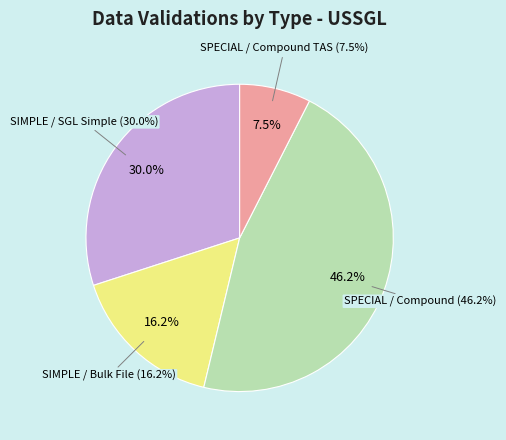

Is it true that SPECIAL / Compound TAS is 8% of the pie?

True